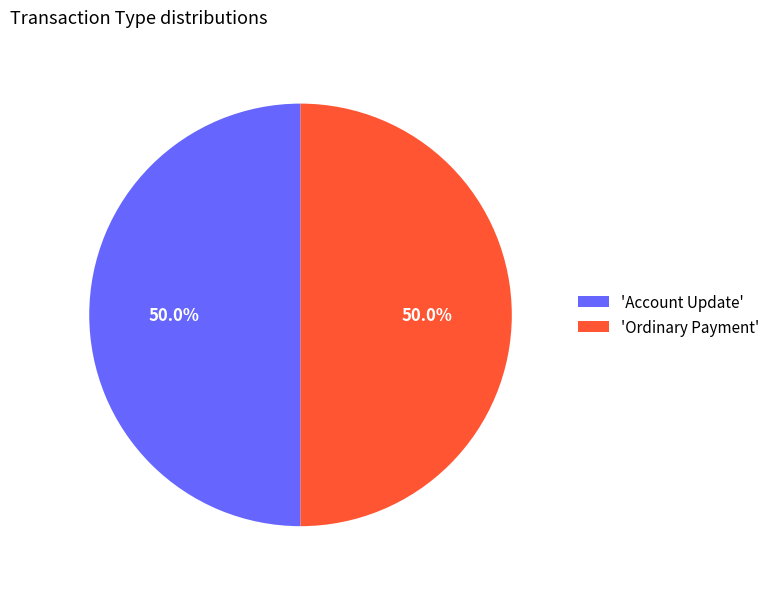

What portion of the pie excludes 'Account Update'?

50.0%